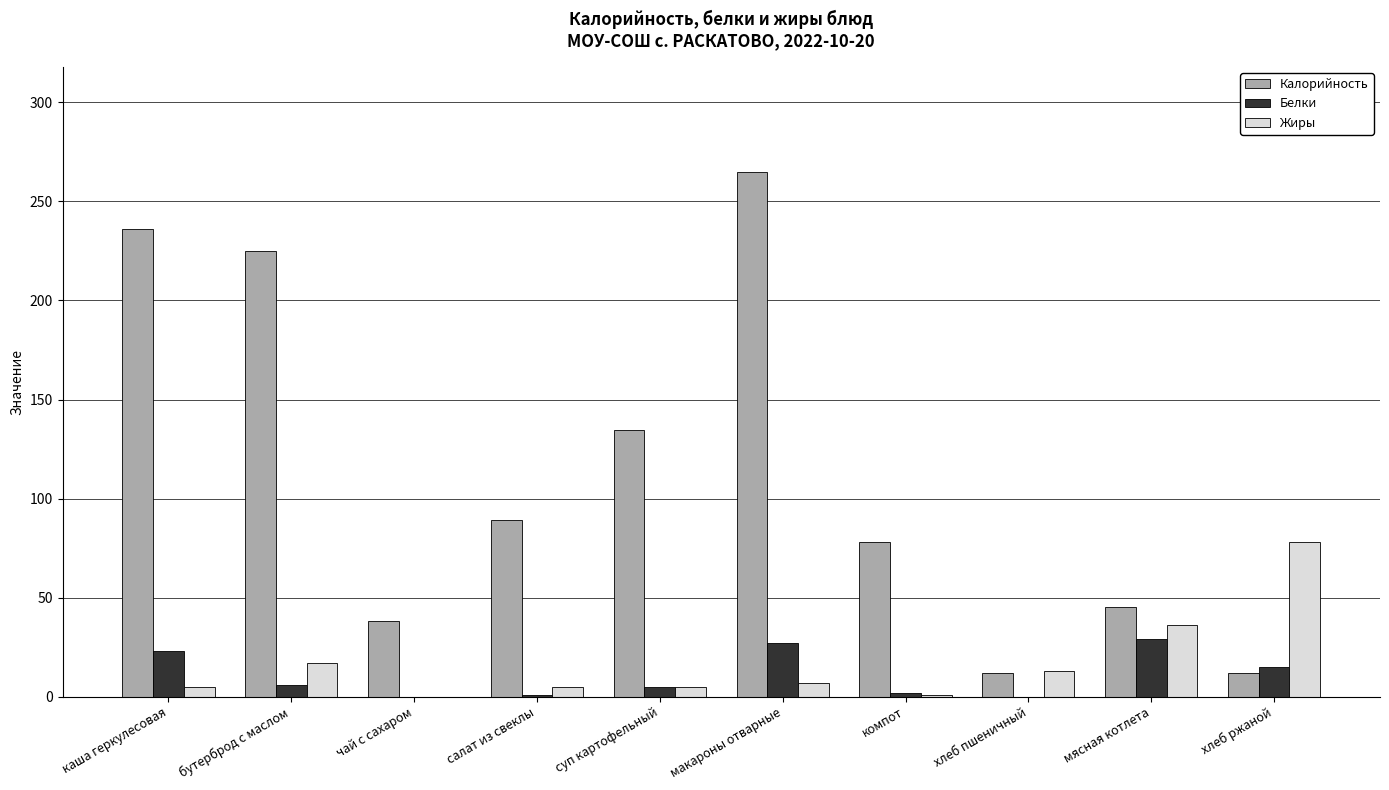

At which label is Белки closest to 14?

хлеб ржаной